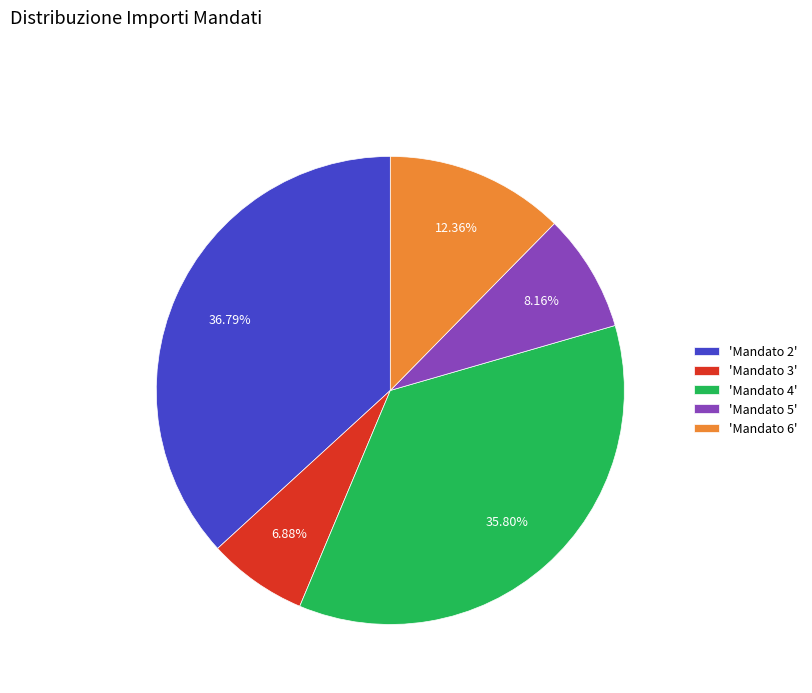

How many segments does this pie chart have?

5